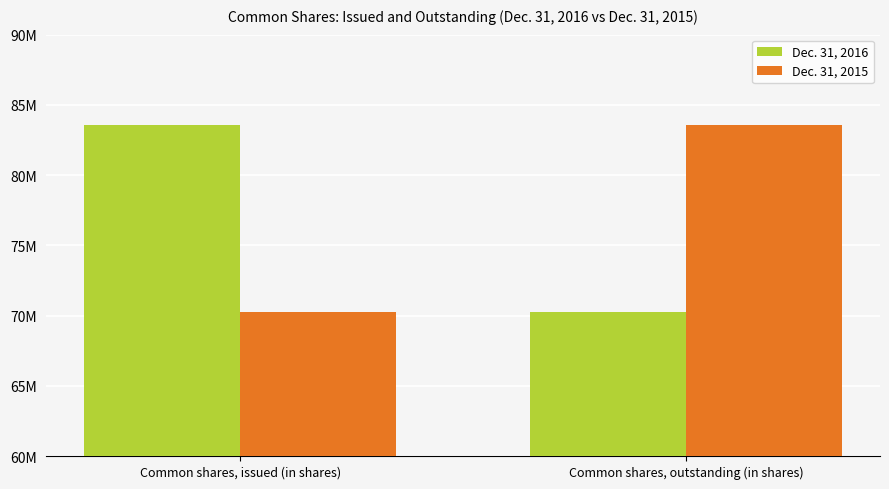

The Dec. 31, 2016 series shows 83597741 at Common shares, issued (in shares). True or false?

True